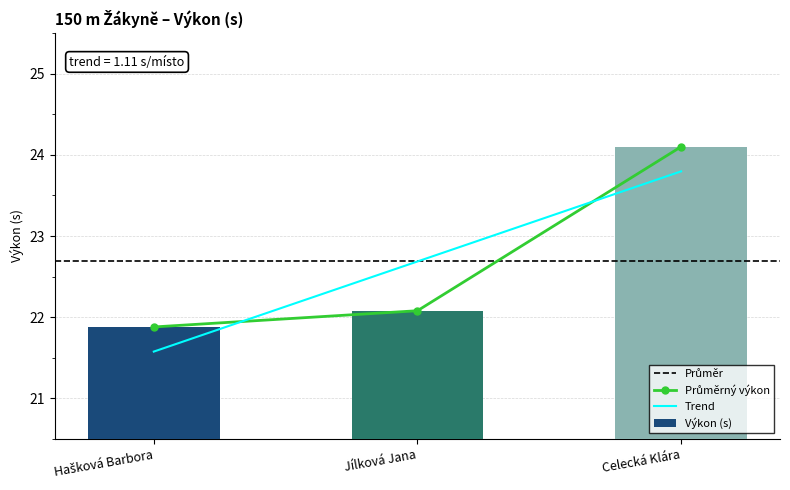

What is the greatest value displayed?

24.1